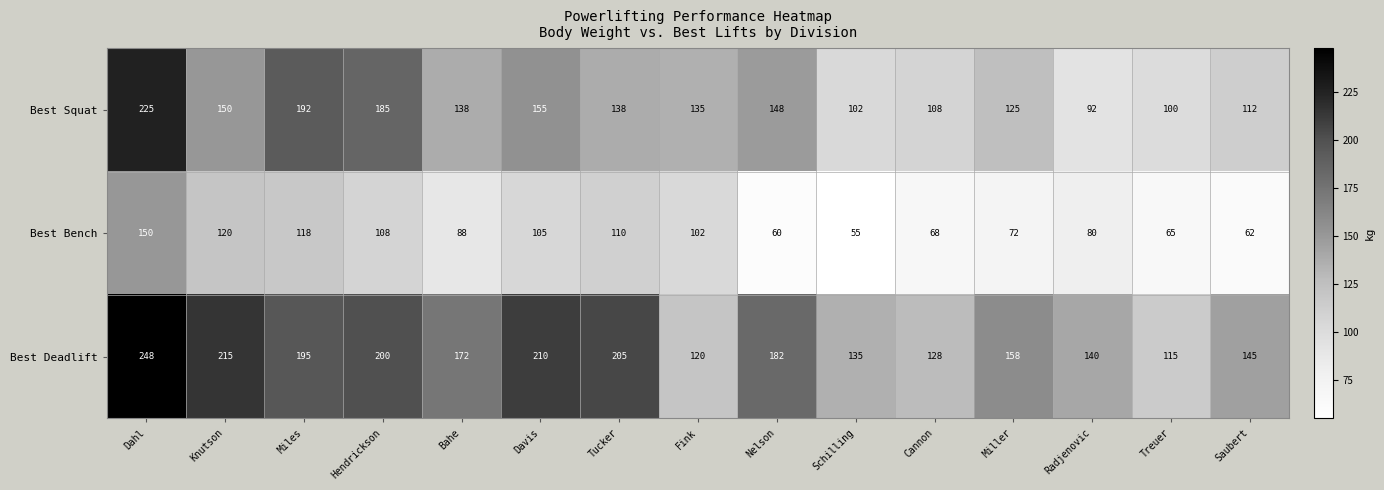

What is the spread (max minus min) of values at Radjenovic?

60